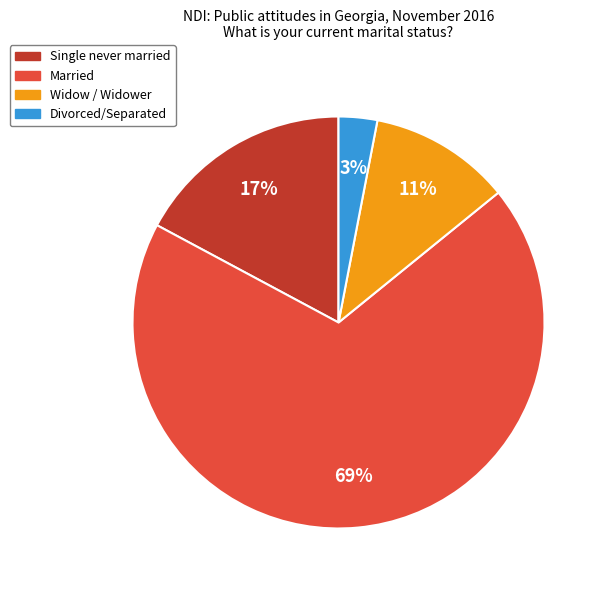

Count the number of slices in the pie.

4